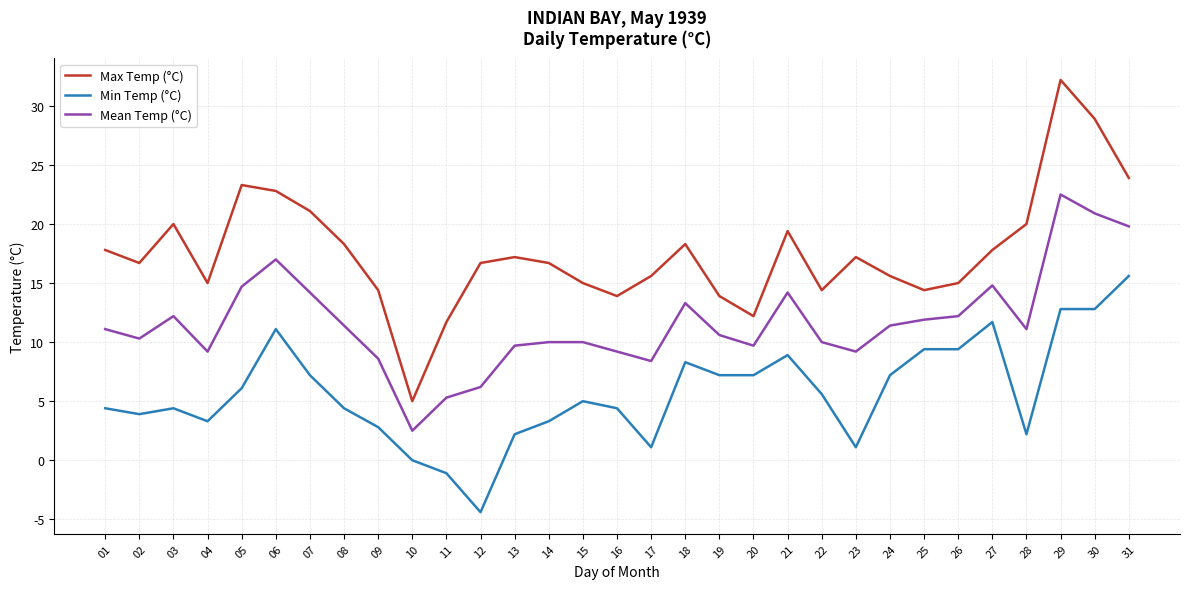

Which series changed the most between 06 and 07?

Min Temp (°C)